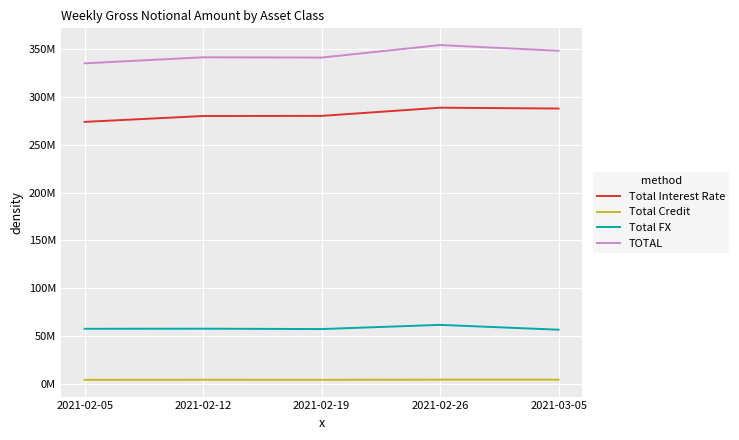

Is this an area chart (filled region under the line)?

No